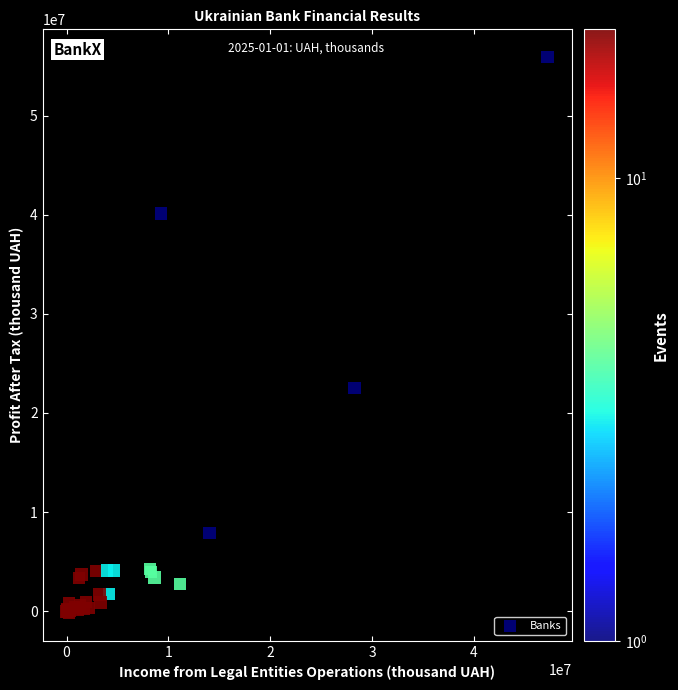

What Y value in the scatter plot is closest to 27848107?

22489840.9